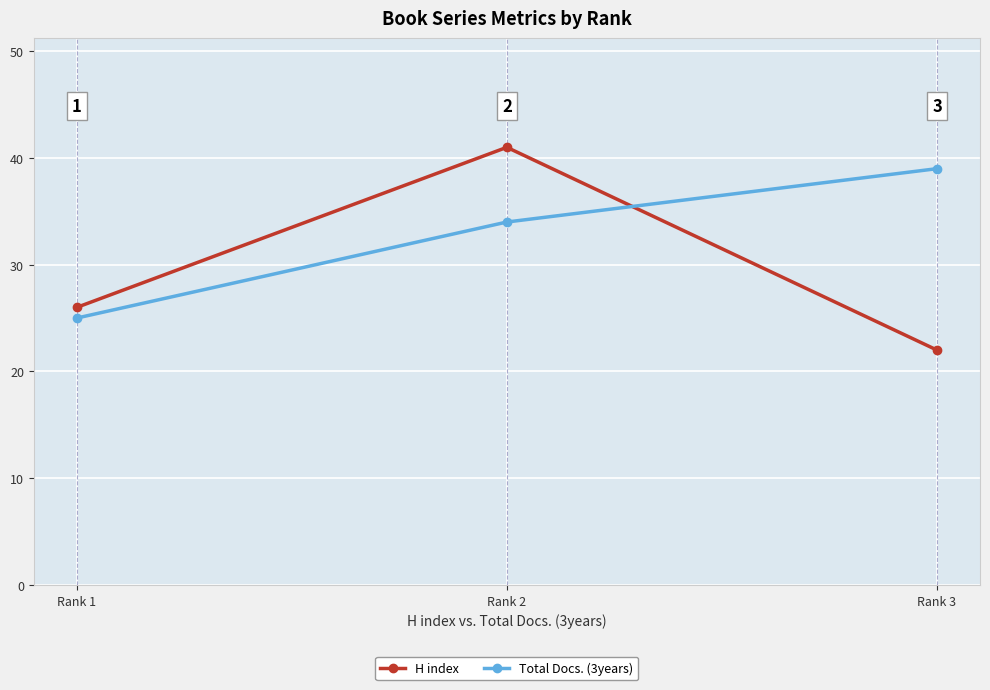

Which series has the widest spread of values?

H index